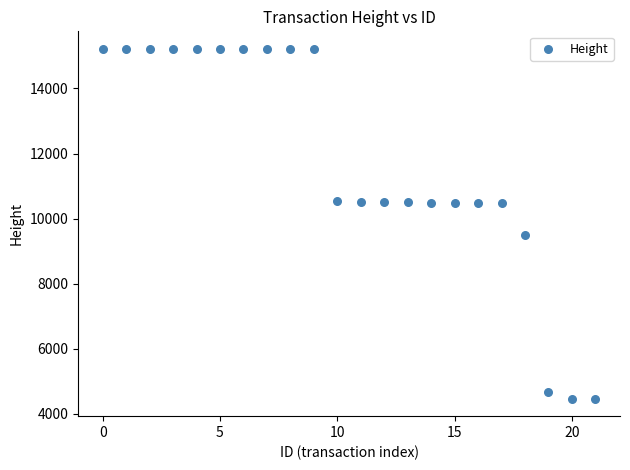

What is the range of Y values (max minus min)?

10747